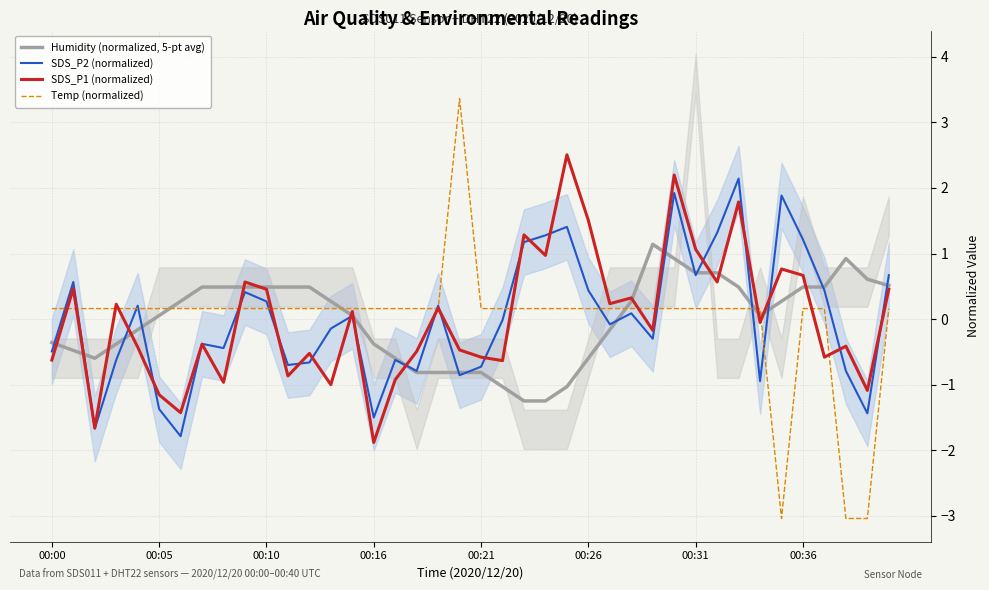

Where is the first local minimum for Temp (normalized)?

34